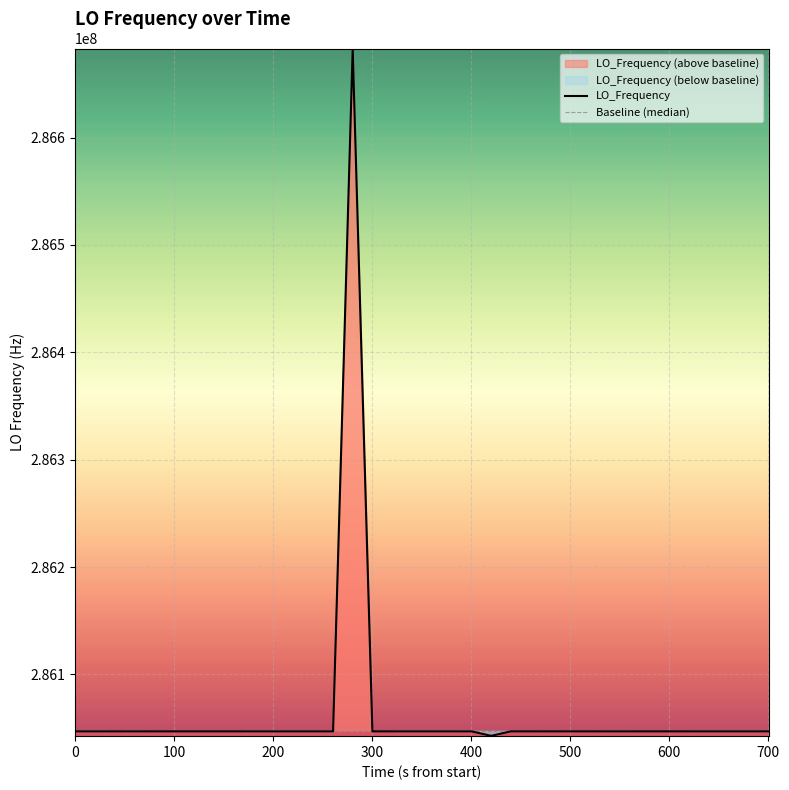

What is the lowest value of the LO_Frequency series?

286042828.0